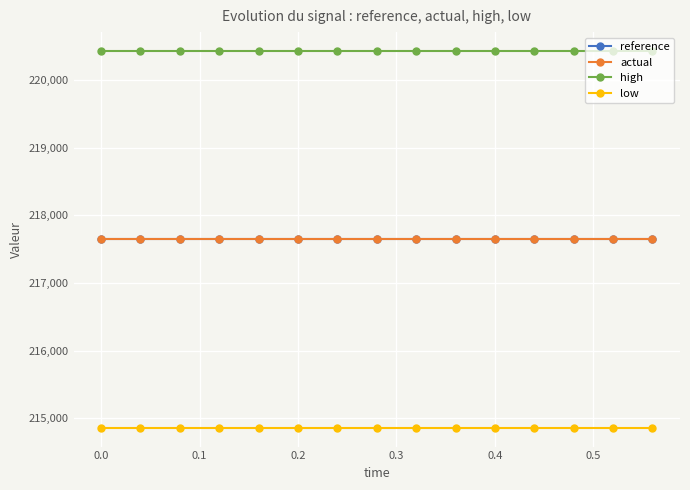

Reading left to right, extract all data points from this chart.

reference: 217644.7	217644.7	217644.7	217644.7	217644.7	217644.7	217644.7	217644.7	217644.7	217644.7	217644.7	217644.7	217644.7	217644.7	217644.7
actual: 217644.7	217644.7	217644.7	217644.7	217644.7	217644.7	217644.7	217644.7	217644.7	217644.7	217644.7	217644.7	217644.7	217644.7	217644.7
high: 220428.8	220428.8	220428.8	220428.8	220428.8	220428.8	220428.8	220428.8	220428.8	220428.8	220428.8	220428.8	220428.8	220428.8	220428.8
low: 214860.7	214860.7	214860.7	214860.7	214860.7	214860.7	214860.7	214860.7	214860.7	214860.7	214860.7	214860.7	214860.7	214860.7	214860.7